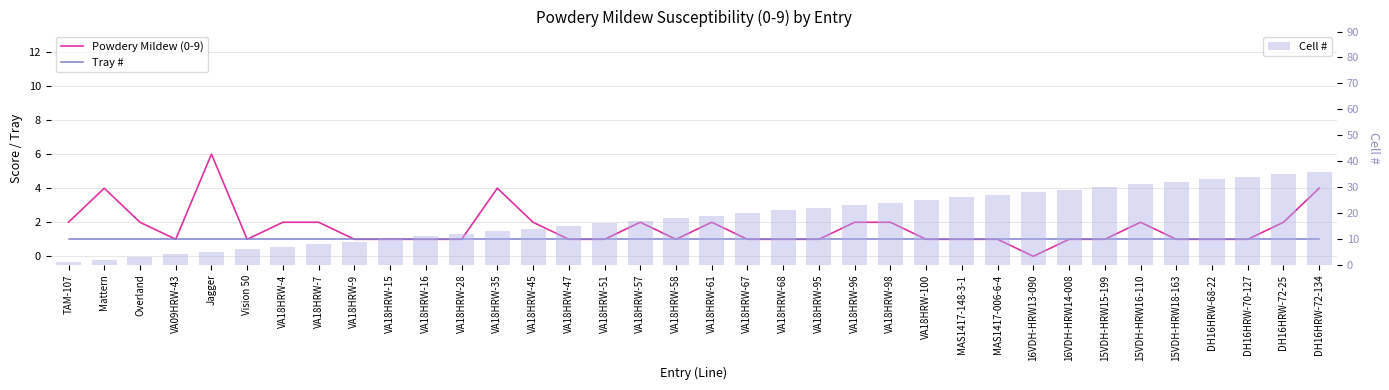

Rank the categories by Powdery Mildew (0-9) value from highest to lowest.

Jagger, Mattern, VA18HRW-35, DH16HRW-72-134, TAM-107, Overland, VA18HRW-4, VA18HRW-7, VA18HRW-45, VA18HRW-57, VA18HRW-61, VA18HRW-96, VA18HRW-98, 15VDH-HRW16-110, DH16HRW-72-25, VA09HRW-43, Vision 50, VA18HRW-9, VA18HRW-15, VA18HRW-16, VA18HRW-28, VA18HRW-47, VA18HRW-51, VA18HRW-58, VA18HRW-67, VA18HRW-68, VA18HRW-95, VA18HRW-100, MAS1417-148-3-1, MAS1417-006-6-4, 16VDH-HRW14-008, 15VDH-HRW15-199, 15VDH-HRW18-163, DH16HRW-68-22, DH16HRW-70-127, 16VDH-HRW13-090